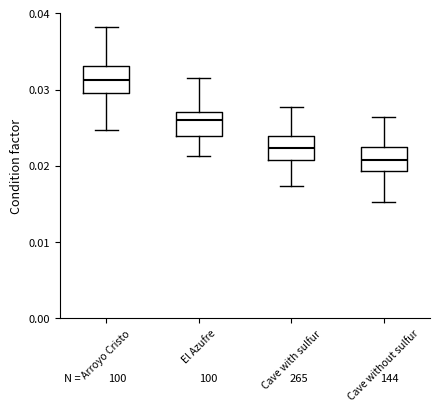

Reading left to right, read every box against the y-axis: the position of its median line, the range the box covers, and the ends of its whiskers. The values are not printed on the chart, so give them approximately, as read against the axis.

Arroyo Cristo: median 0.031, box 0.030 to 0.033, whiskers 0.025 to 0.038
El Azufre: median 0.026, box 0.024 to 0.027, whiskers 0.021 to 0.032
Cave with sulfur: median 0.022, box 0.021 to 0.024, whiskers 0.017 to 0.028
Cave without sulfur: median 0.021, box 0.019 to 0.022, whiskers 0.015 to 0.026